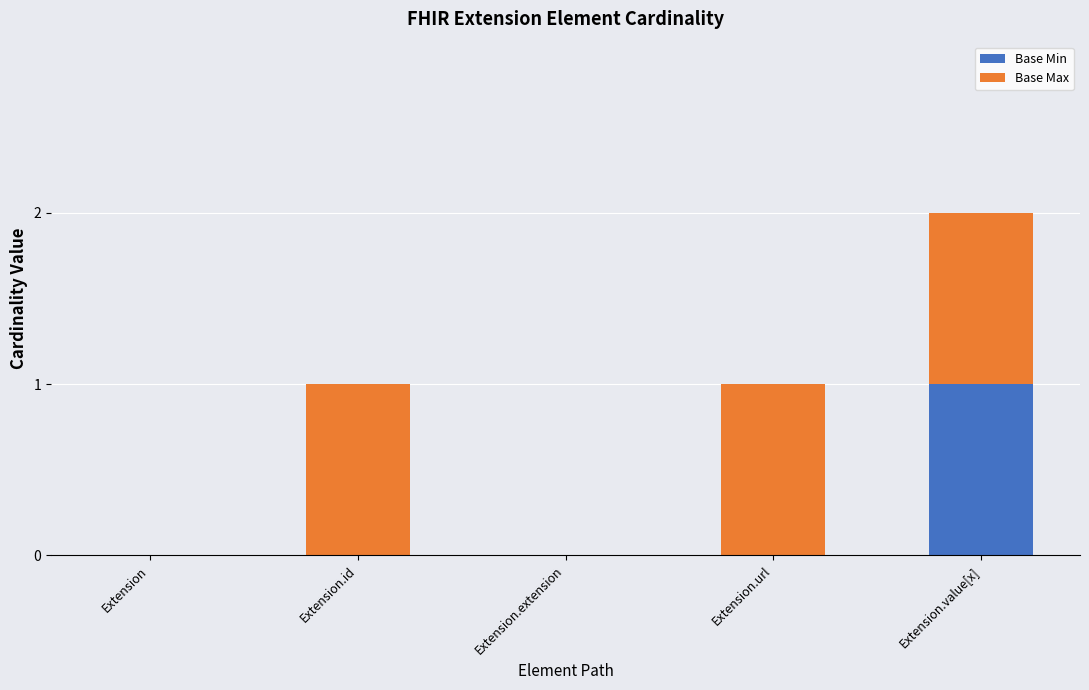

Is it true that Base Min equals 1 at Extension.url?

False